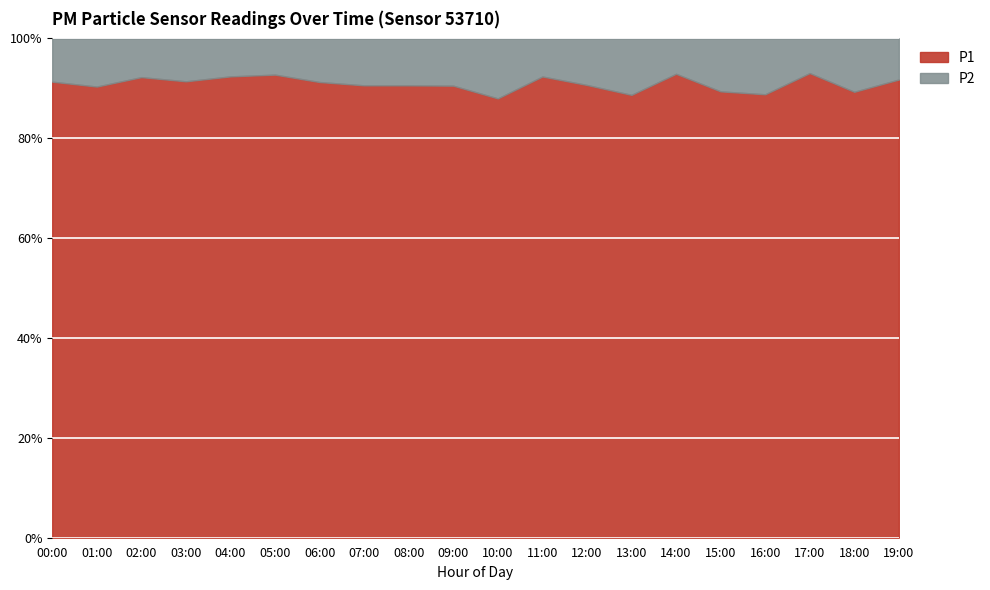

True or false: P1 and P2 cross at least once.

False